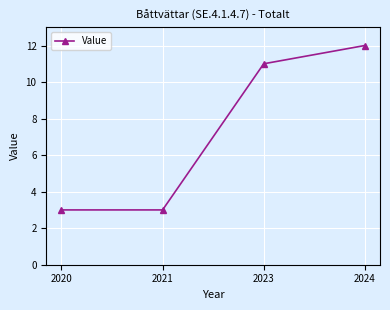

What is the change in value from 2020 to 2023?

+8